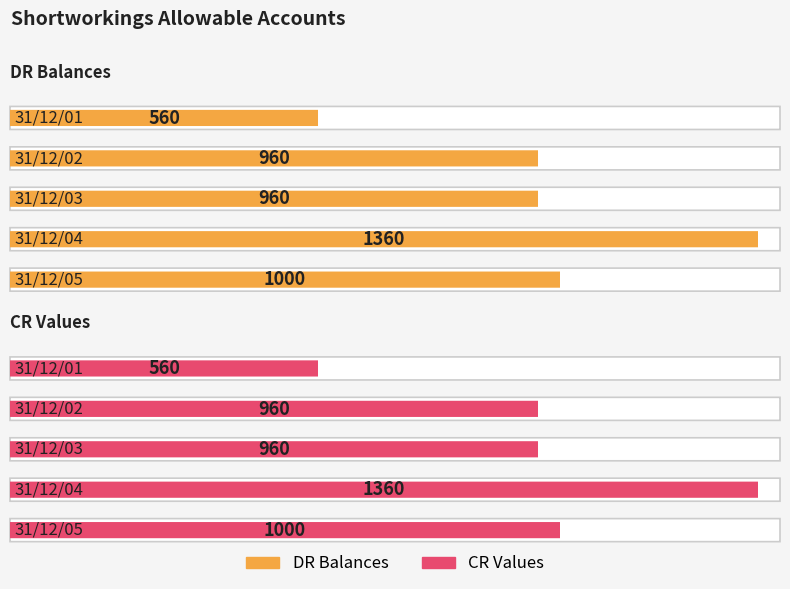

What is the total value across all series at 31/12/04?

2720